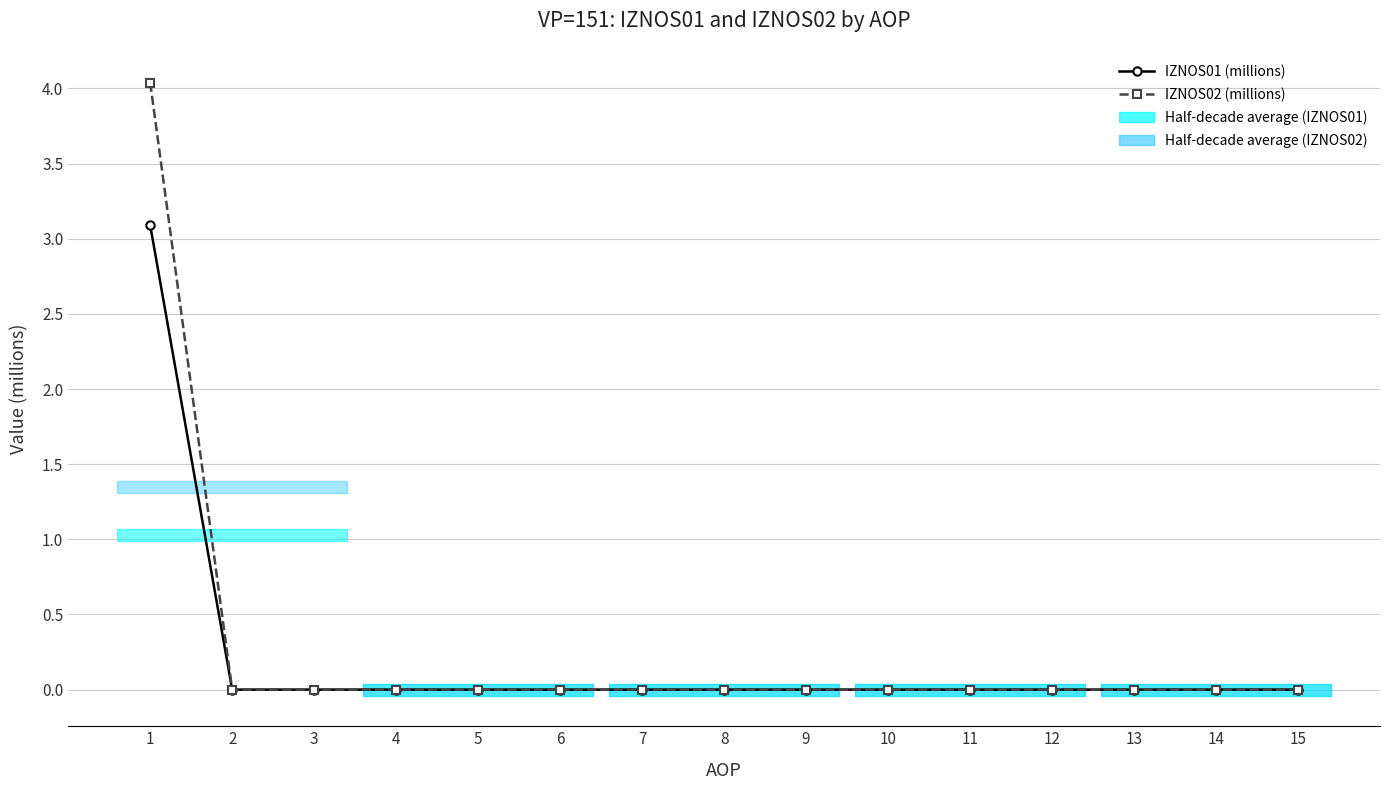

At how many categories does at least one series exceed 1?

1